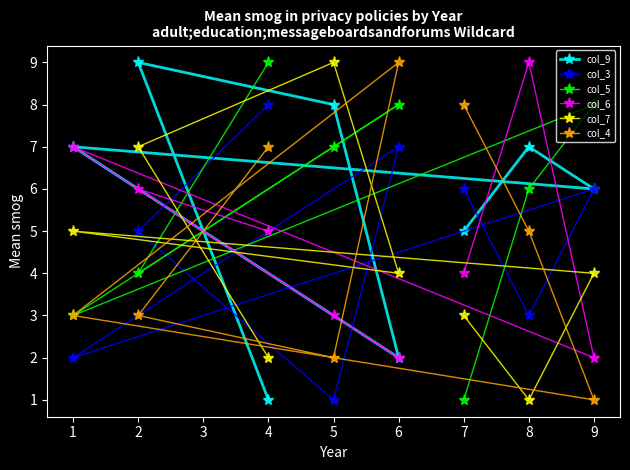

At which category is the sum across all series the highest?

2